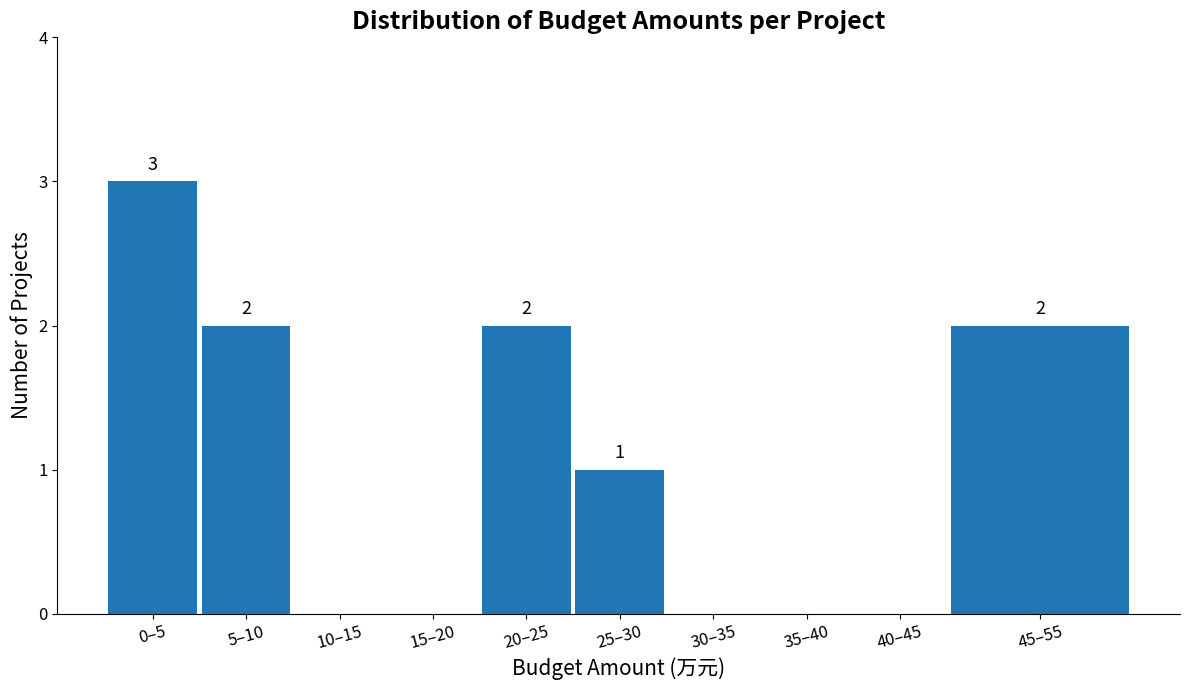

Reading left to right, extract all data points from this chart.

0–5=3	5–10=2	10–15=0	15–20=0	20–25=2	25–30=1	30–35=0	35–40=0	40–45=0	45–55=2